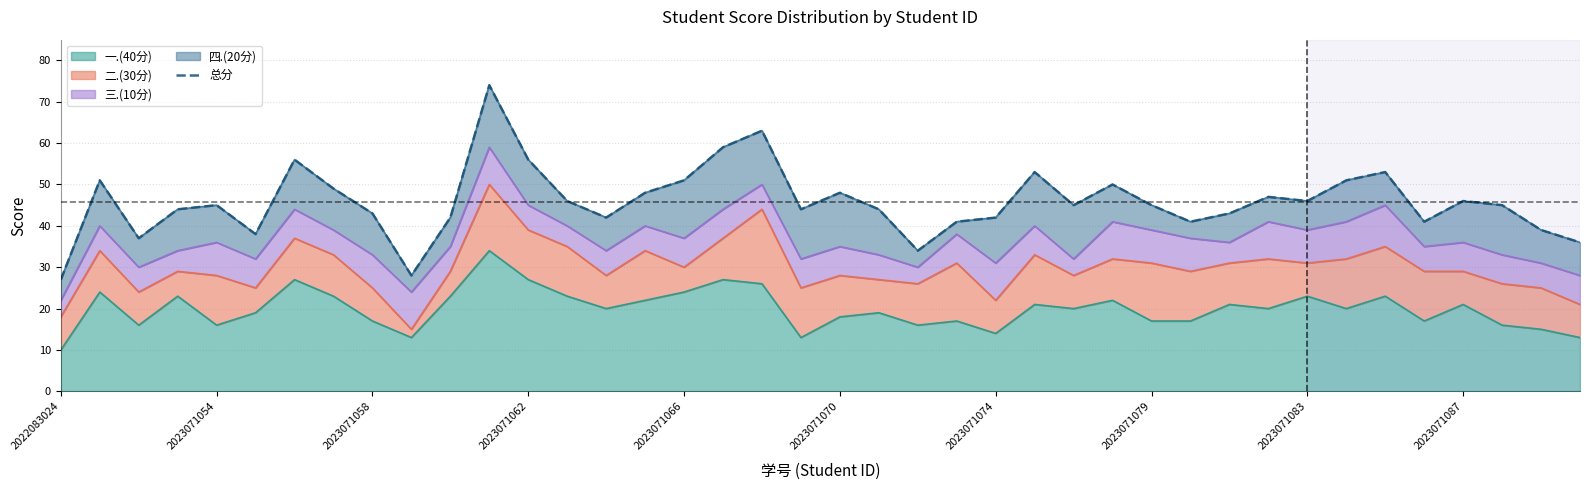

What is the smallest value displayed?

27